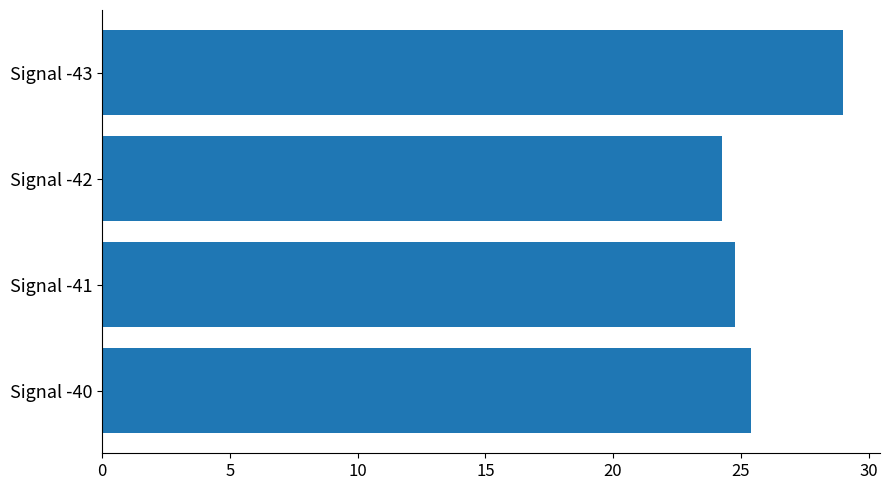

Does the chart contain stacked bars?

No